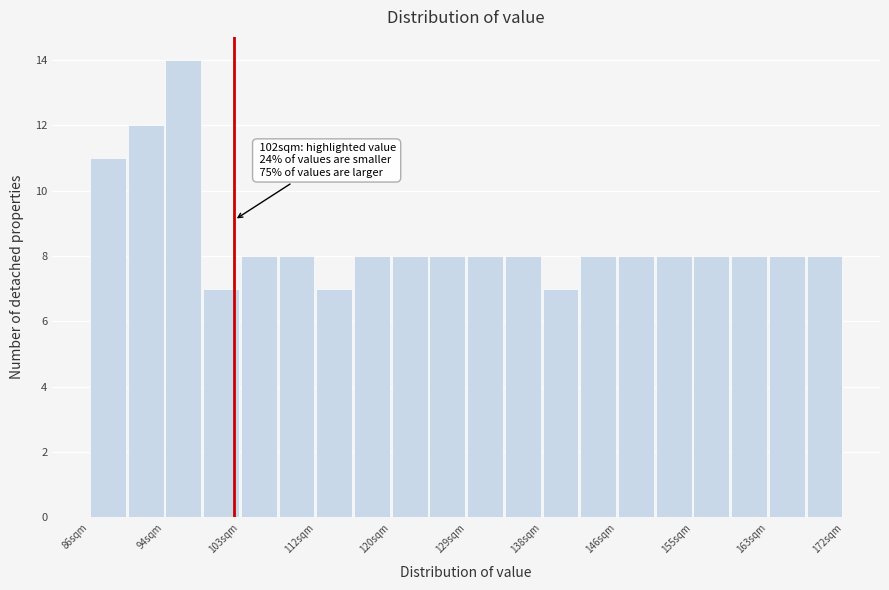

Which range on the x-axis has the tallest bar?

94 to 99